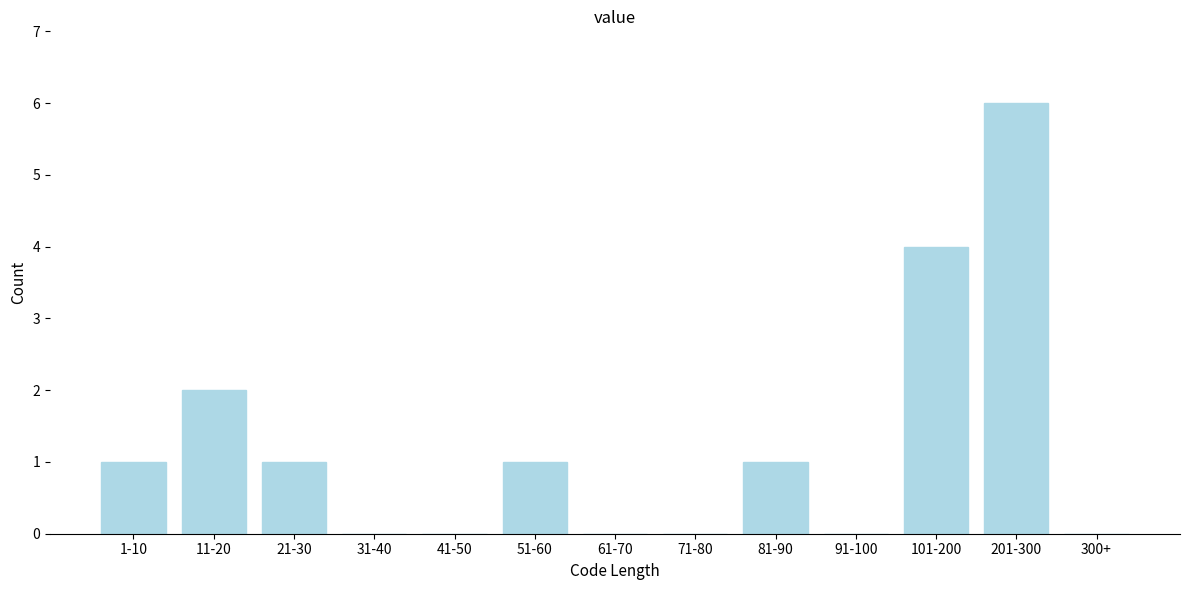

Reading left to right, extract all data points from this chart.

1-10=1	11-20=2	21-30=1	31-40=0	41-50=0	51-60=1	61-70=0	71-80=0	81-90=1	91-100=0	101-200=4	201-300=6	300+=0